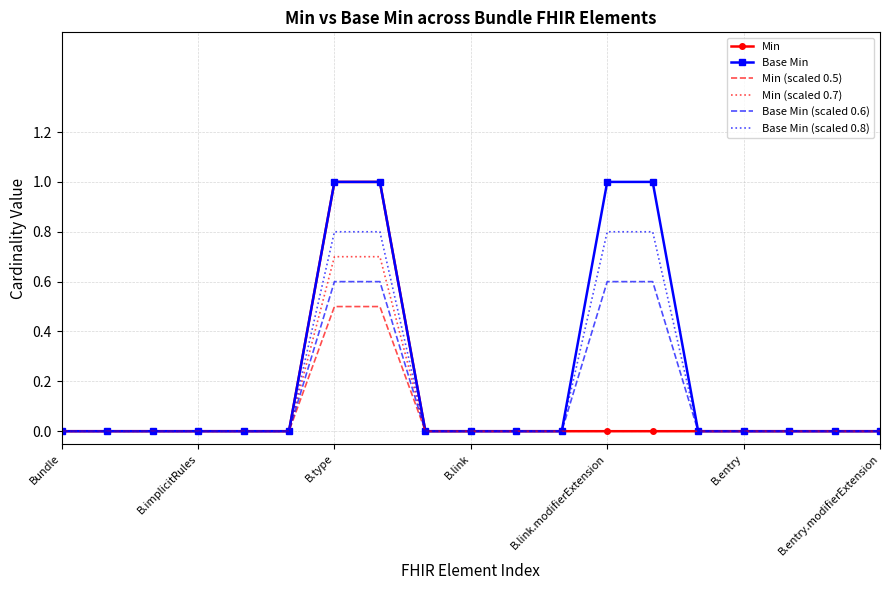

What is the maximum value shown in the chart?

1.0